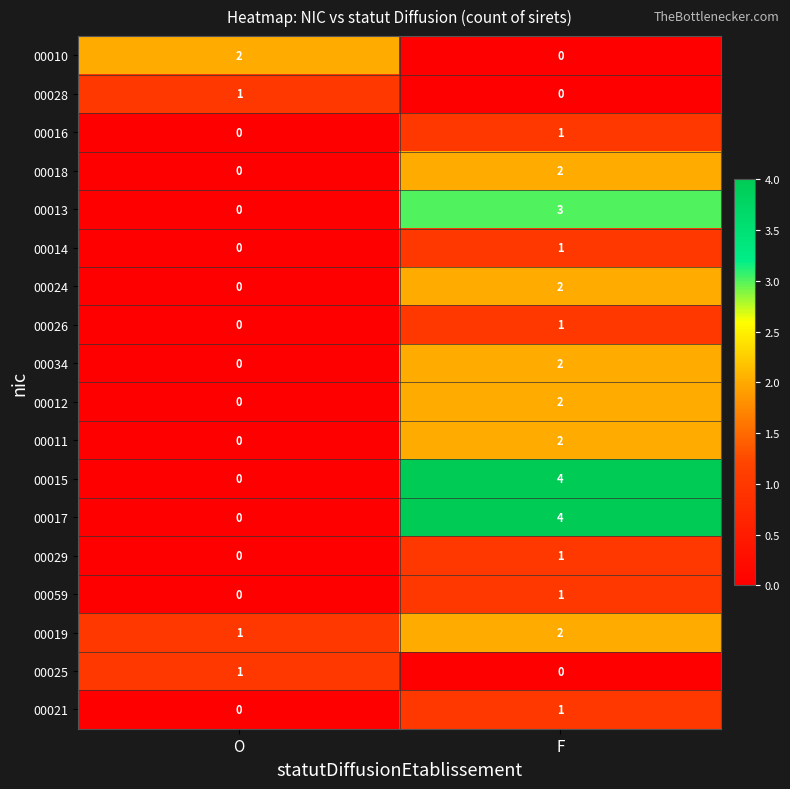

What is the maximum value shown in the chart?

4